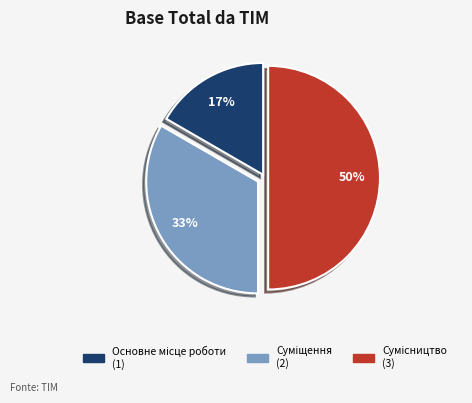

To the nearest percent, what is the average slice percentage?

33%